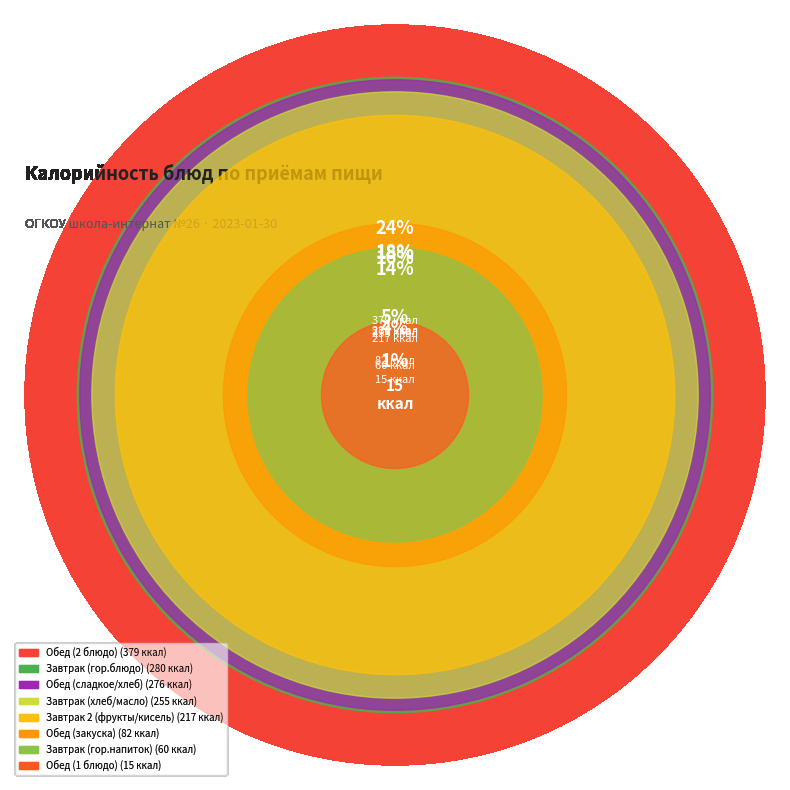

Which slice is the largest?

Обед (2 блюдо)